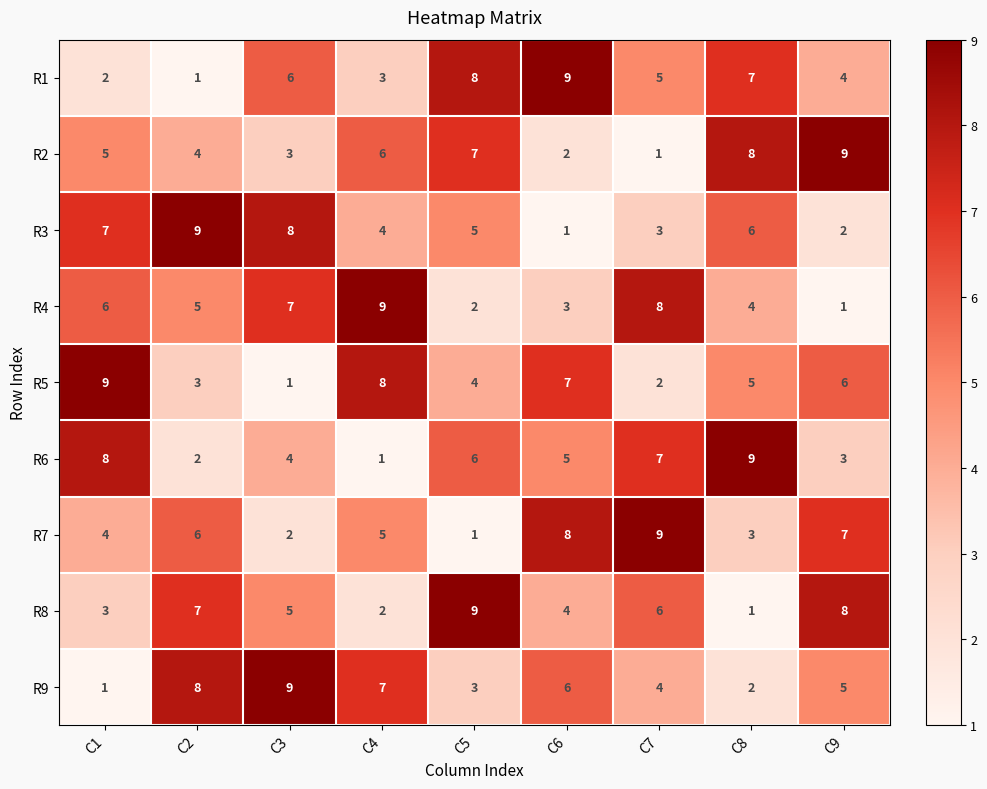

Rank the categories by R2 value from lowest to highest.

C7, C6, C3, C2, C1, C4, C5, C8, C9